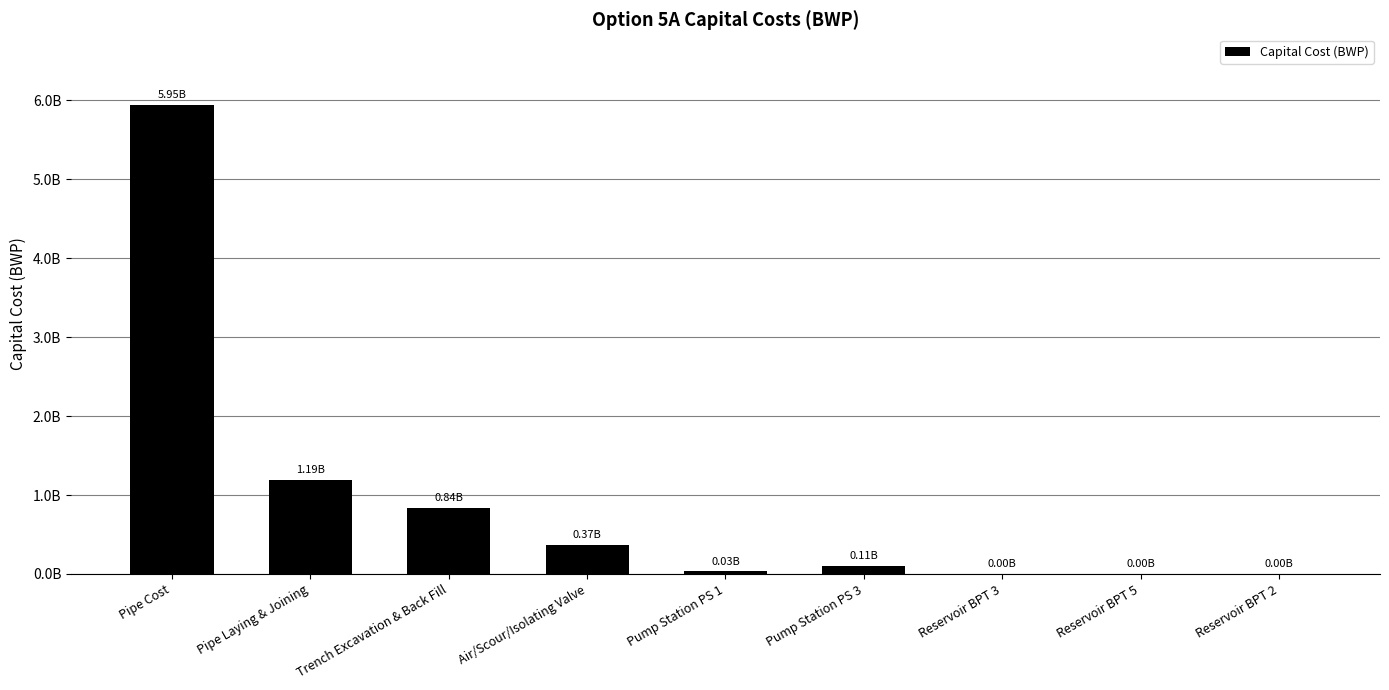

What is the difference between the values at Pump Station PS 3 and Air/Scour/Isolating Valve?

261199028.0